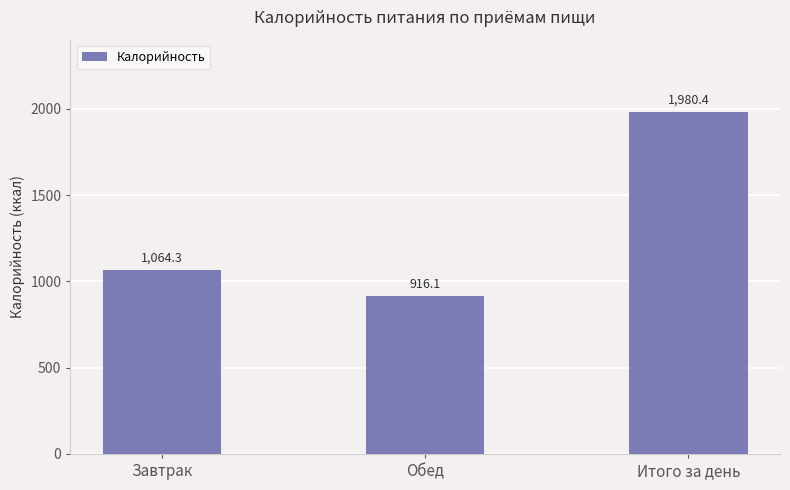

How many bars are there in total?

3